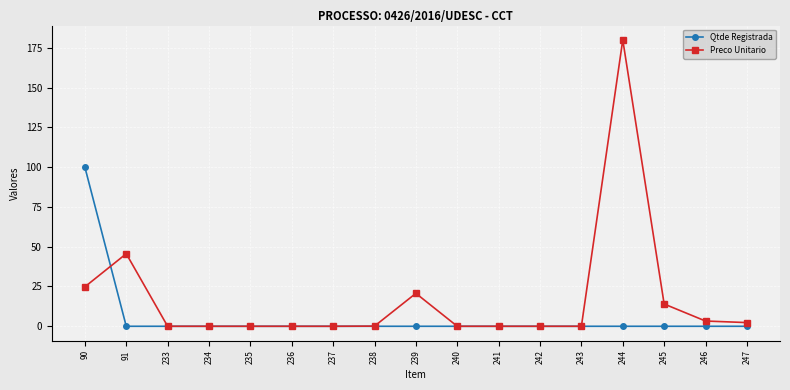

List the series in order of their peak value, lowest first.

Qtde Registrada, Preco Unitario